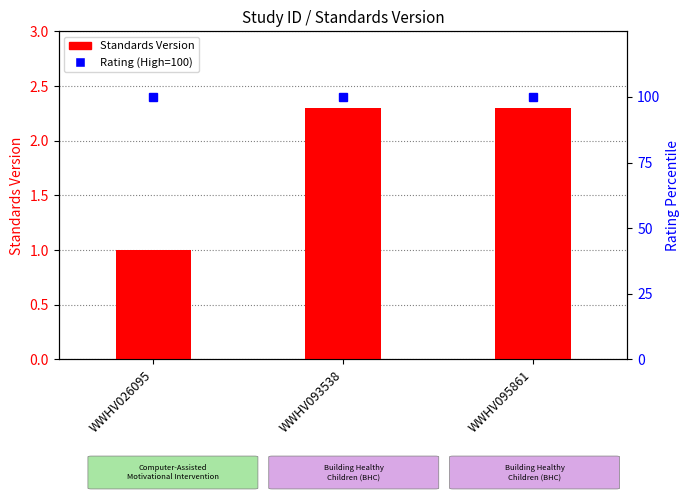

Reading right to left, transcribe all the data shown in this chart.

Standards Version: 2.3	2.3	1.0
Rating (High=100): 100.0	100.0	100.0